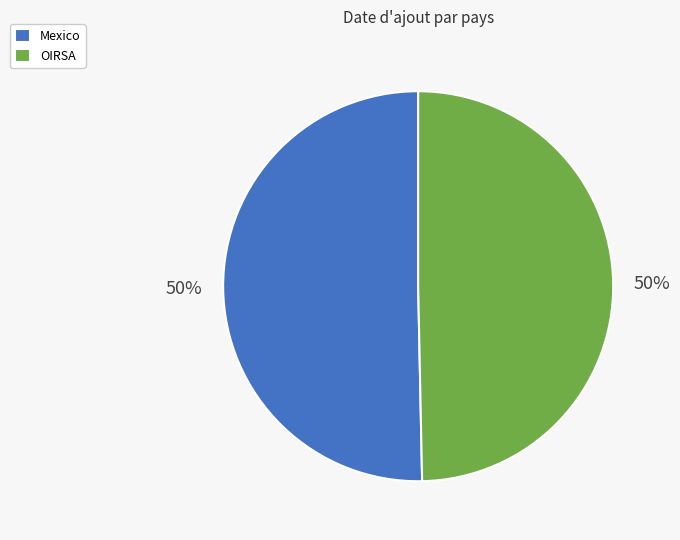

Is the sum of OIRSA and Mexico greater than half?

Yes